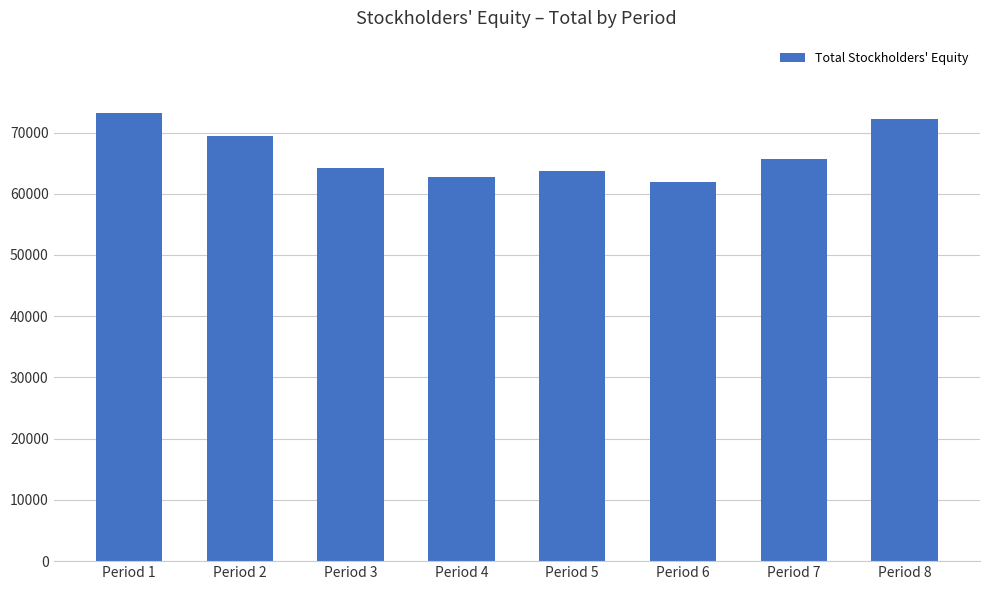

What is the sum of all values?

533155